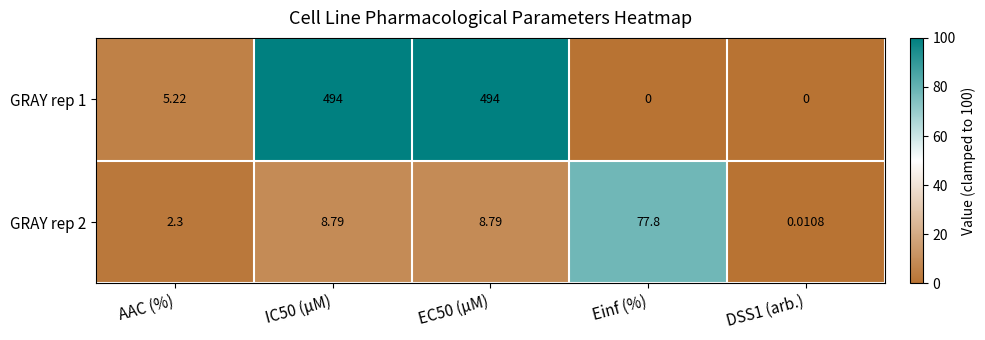

Where does the GRAY rep 1 series first go above 5?

AAC (%)